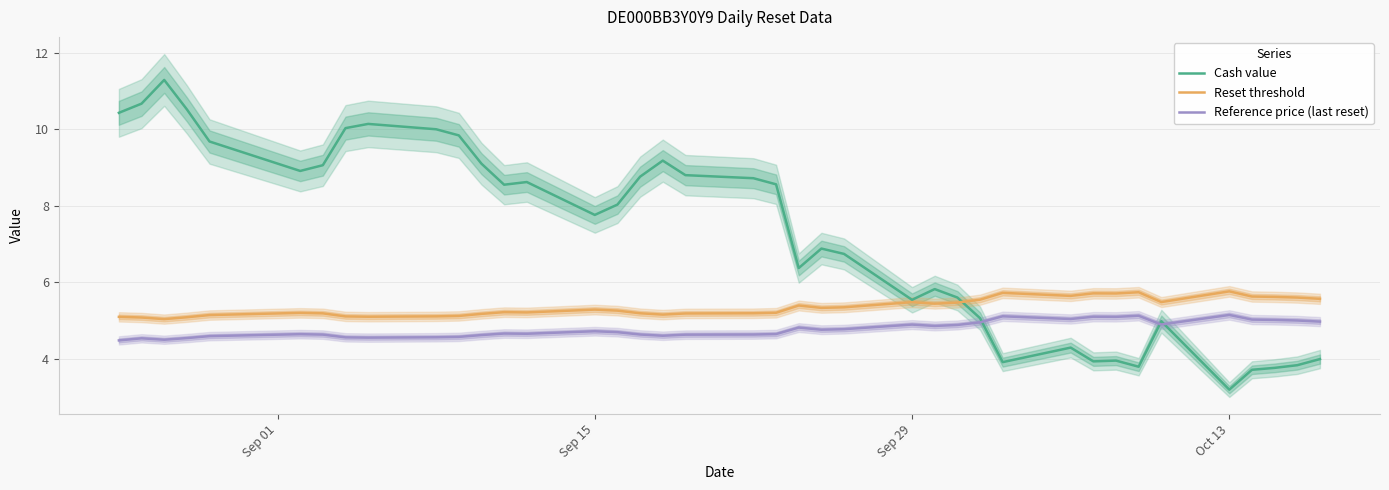

Does the chart have visible grid lines?

Yes